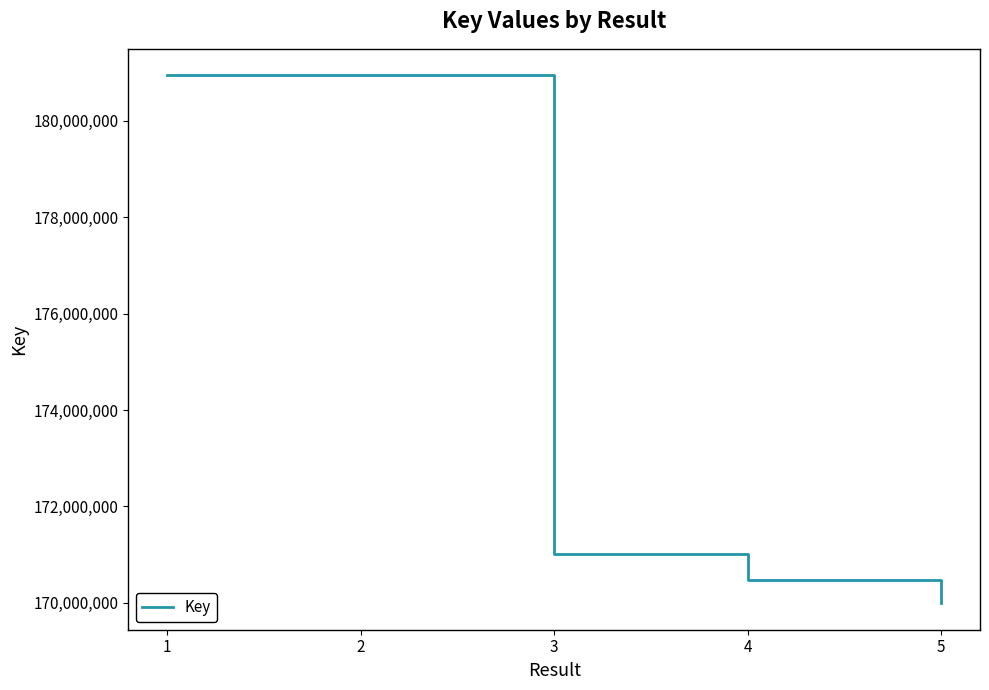

How many distinct data groups are displayed?

1